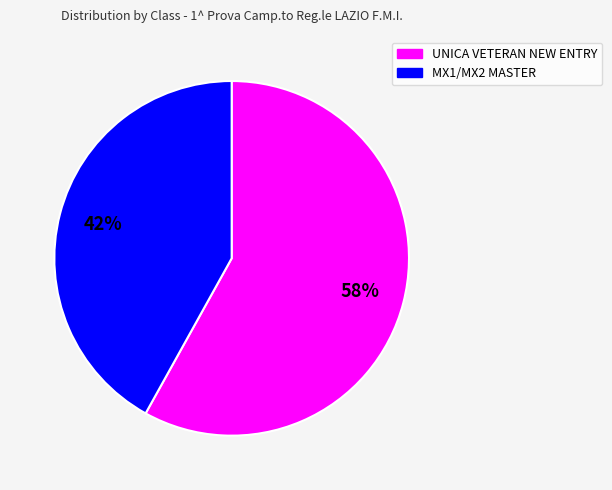

Which slice is the largest?

UNICA VETERAN NEW ENTRY